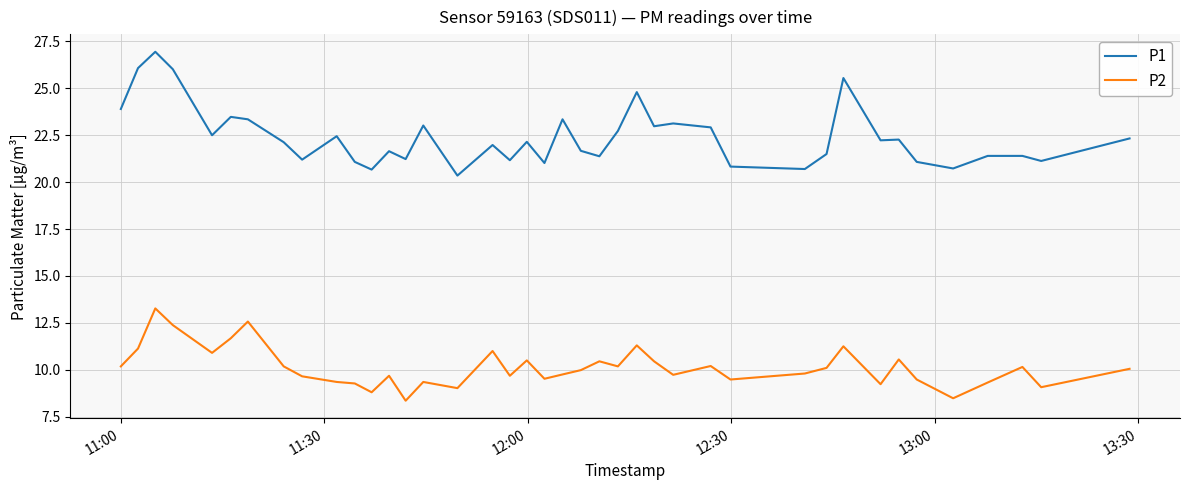

Rank the series by their average value, from lowest to highest.

P2, P1